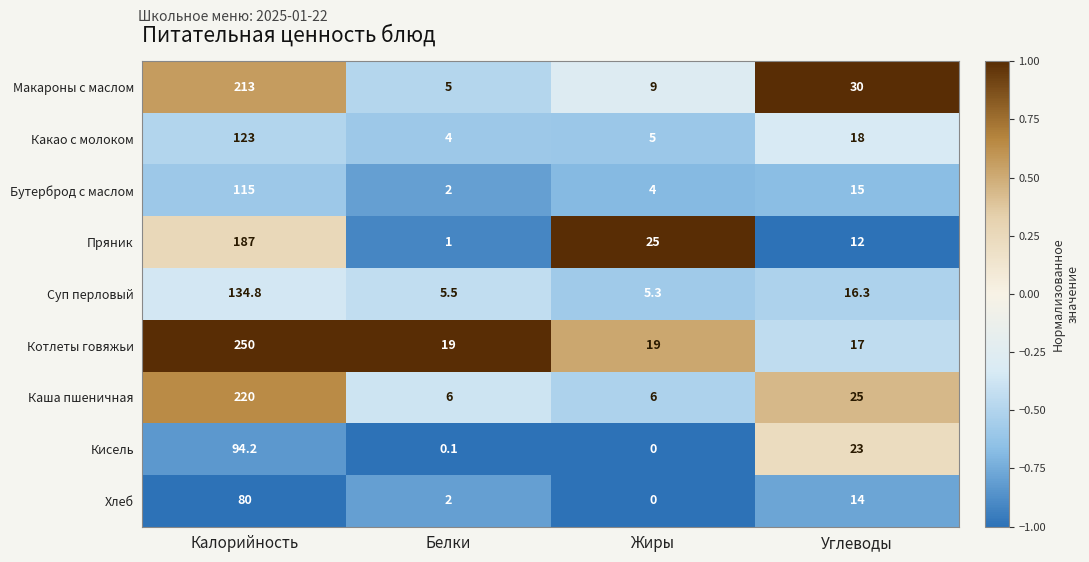

What is the difference between the maximum and minimum values in the Пряник series?

186.0